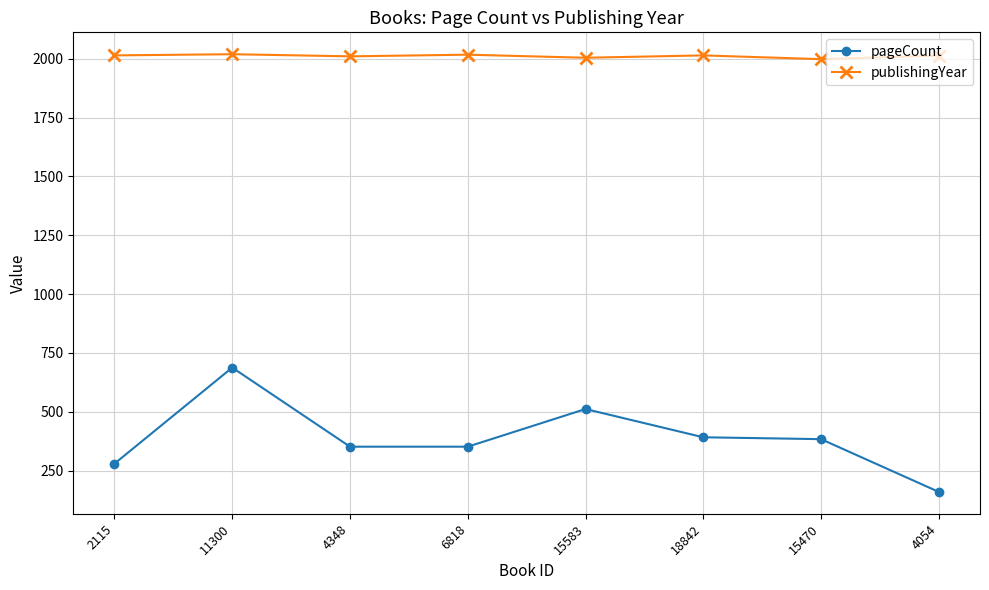

What is the minimum value for publishingYear?

1998